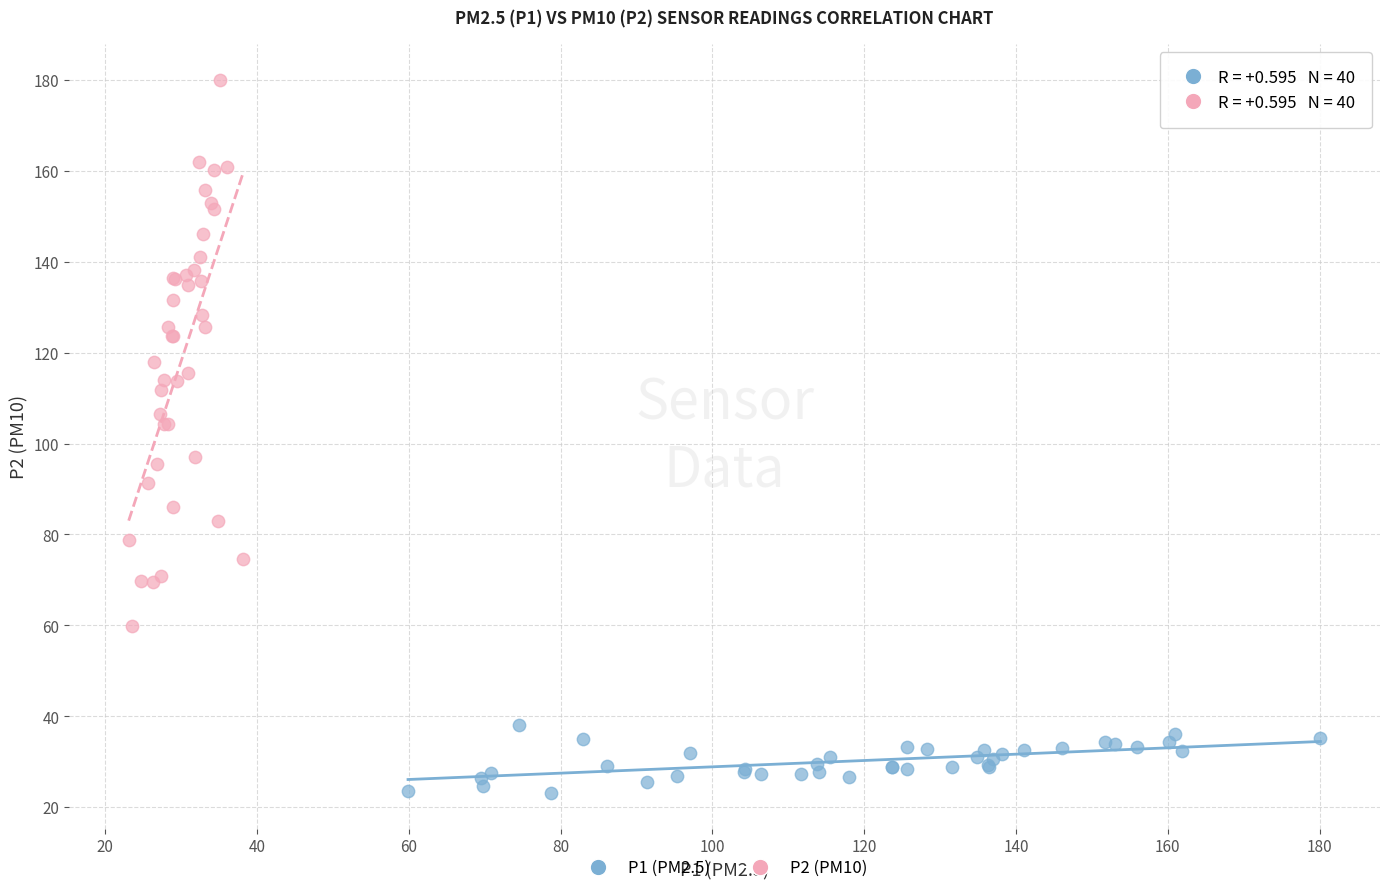

Which series contains the lowest Y value?

P1 (PM2.5)